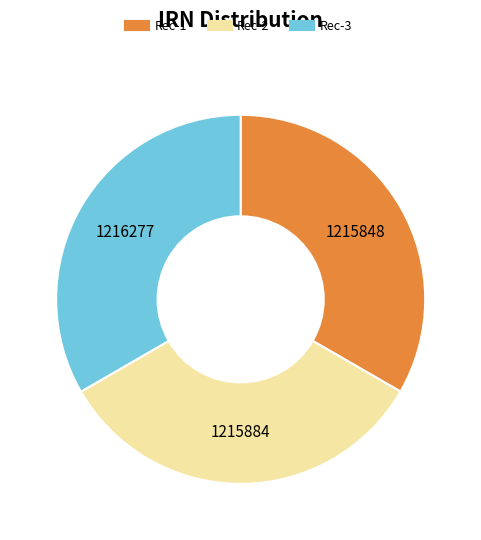

Does any single category account for the majority?

No